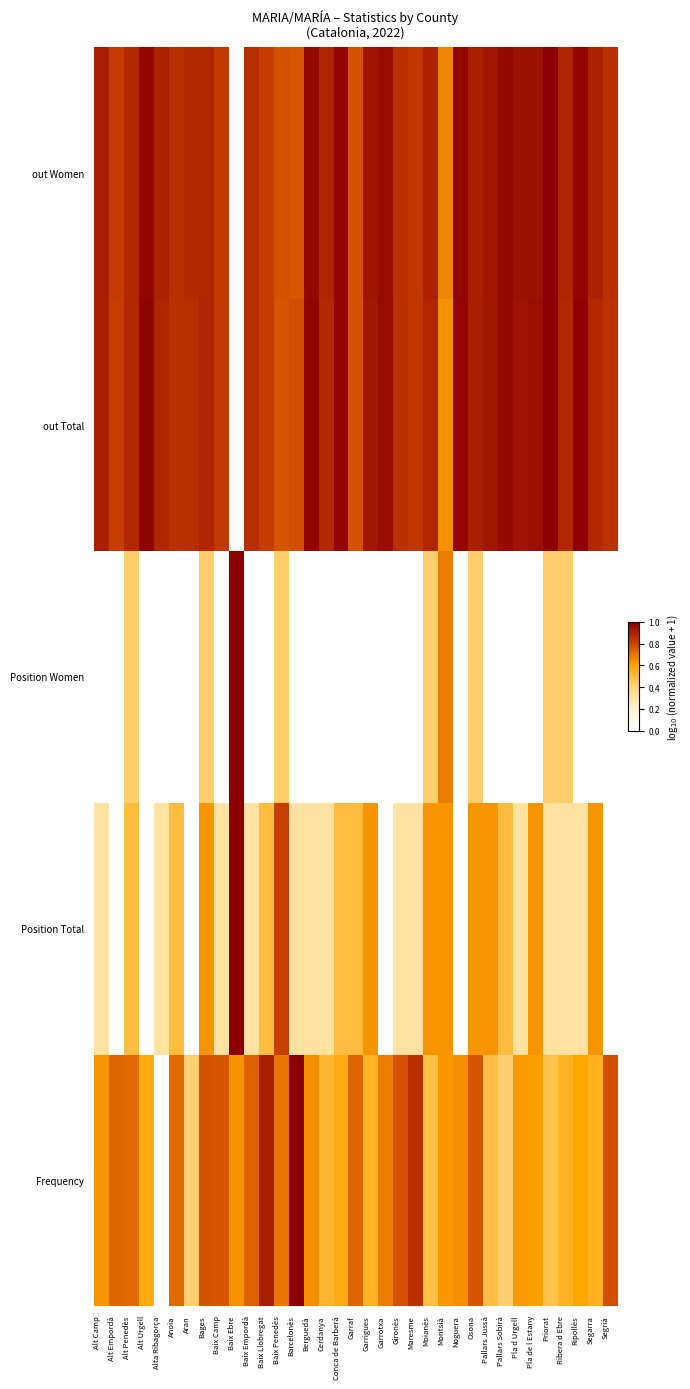

Reading right to left, list all the values displayed in this chart.

Frequency: Segrià=0.8	Segarra=0.5	Ripollès=0.6	Ribera d Ebre=0.5	Priorat=0.5	Pla de l Estany=0.6	Pla d Urgell=0.6	Pallars Sobirà=0.4	Pallars Jussà=0.5	Osona=0.8	Noguera=0.6	Montsià=0.6	Moianès=0.5	Maresme=0.9	Gironès=0.8	Garrotxa=0.7	Garrigues=0.5	Garraf=0.7	Conca de Barberà=0.6	Cerdanya=0.5	Berguedà=0.6	Barcelonès=1.0	Baix Penedès=0.7	Baix Llobregat=0.9	Baix Empordà=0.7	Baix Ebre=0.6	Baix Camp=0.8	Bages=0.8	Aran=0.4	Anoia=0.7	Alta Ribagorça=0.0	Alt Urgell=0.6	Alt Penedès=0.7	Alt Empordà=0.7	Alt Camp=0.6
Position Total: Segrià=0.0	Segarra=0.6	Ripollès=0.3	Ribera d Ebre=0.3	Priorat=0.3	Pla de l Estany=0.6	Pla d Urgell=0.3	Pallars Sobirà=0.5	Pallars Jussà=0.6	Osona=0.6	Noguera=0.0	Montsià=0.6	Moianès=0.6	Maresme=0.3	Gironès=0.3	Garrotxa=0.0	Garrigues=0.6	Garraf=0.5	Conca de Barberà=0.5	Cerdanya=0.3	Berguedà=0.3	Barcelonès=0.3	Baix Penedès=0.8	Baix Llobregat=0.5	Baix Empordà=0.3	Baix Ebre=1.0	Baix Camp=0.3	Bages=0.6	Aran=0.0	Anoia=0.5	Alta Ribagorça=0.3	Alt Urgell=0.0	Alt Penedès=0.5	Alt Empordà=0.0	Alt Camp=0.3
Position Women: Segrià=0.0	Segarra=0.0	Ripollès=0.0	Ribera d Ebre=0.4	Priorat=0.4	Pla de l Estany=0.0	Pla d Urgell=0.0	Pallars Sobirà=0.0	Pallars Jussà=0.0	Osona=0.4	Noguera=0.0	Montsià=0.7	Moianès=0.4	Maresme=0.0	Gironès=0.0	Garrotxa=0.0	Garrigues=0.0	Garraf=0.0	Conca de Barberà=0.0	Cerdanya=0.0	Berguedà=0.0	Barcelonès=0.0	Baix Penedès=0.4	Baix Llobregat=0.0	Baix Empordà=0.0	Baix Ebre=1.0	Baix Camp=0.0	Bages=0.4	Aran=0.0	Anoia=0.0	Alta Ribagorça=0.0	Alt Urgell=0.0	Alt Penedès=0.4	Alt Empordà=0.0	Alt Camp=0.0
out Total: Segrià=0.9	Segarra=0.9	Ripollès=1.0	Ribera d Ebre=0.9	Priorat=1.0	Pla de l Estany=1.0	Pla d Urgell=0.9	Pallars Sobirà=1.0	Pallars Jussà=0.9	Osona=0.9	Noguera=1.0	Montsià=0.6	Moianès=0.9	Maresme=0.8	Gironès=0.9	Garrotxa=1.0	Garrigues=0.9	Garraf=0.8	Conca de Barberà=1.0	Cerdanya=0.9	Berguedà=1.0	Barcelonès=0.8	Baix Penedès=0.8	Baix Llobregat=0.8	Baix Empordà=0.9	Baix Ebre=0.0	Baix Camp=0.8	Bages=0.9	Aran=0.9	Anoia=0.9	Alta Ribagorça=0.9	Alt Urgell=1.0	Alt Penedès=0.9	Alt Empordà=0.8	Alt Camp=0.9
out Women: Segrià=0.9	Segarra=0.9	Ripollès=1.0	Ribera d Ebre=0.9	Priorat=1.0	Pla de l Estany=0.9	Pla d Urgell=0.9	Pallars Sobirà=1.0	Pallars Jussà=0.9	Osona=0.9	Noguera=1.0	Montsià=0.7	Moianès=0.9	Maresme=0.8	Gironès=0.9	Garrotxa=1.0	Garrigues=0.9	Garraf=0.8	Conca de Barberà=1.0	Cerdanya=0.9	Berguedà=1.0	Barcelonès=0.8	Baix Penedès=0.8	Baix Llobregat=0.8	Baix Empordà=0.9	Baix Ebre=0.0	Baix Camp=0.8	Bages=0.9	Aran=0.9	Anoia=0.9	Alta Ribagorça=0.9	Alt Urgell=1.0	Alt Penedès=0.9	Alt Empordà=0.8	Alt Camp=0.9